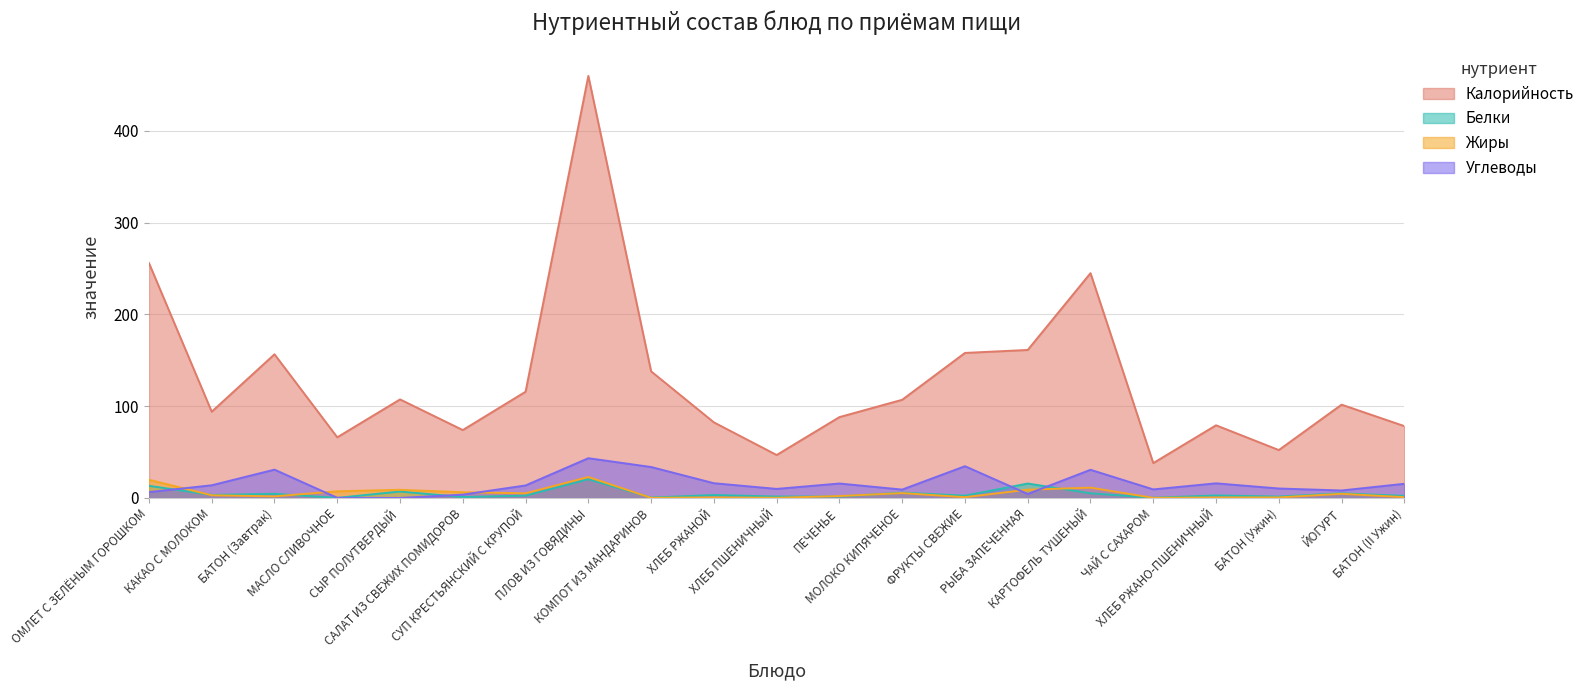

What position from the right is КОМПОТ ИЗ МАНДАРИНОВ?

13